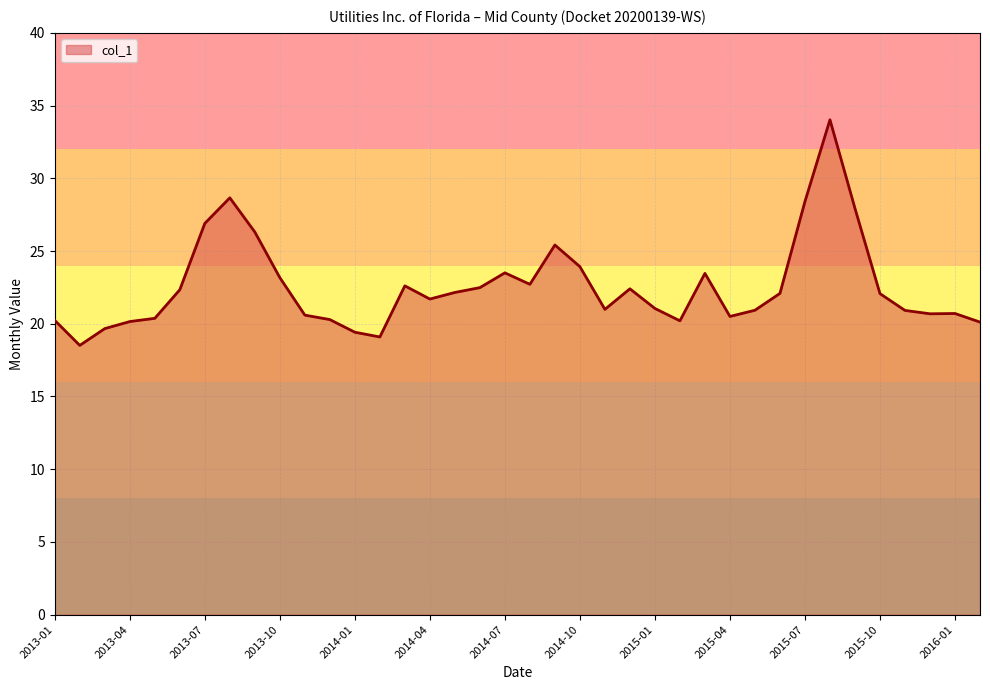

What is the smallest value displayed?

18.5